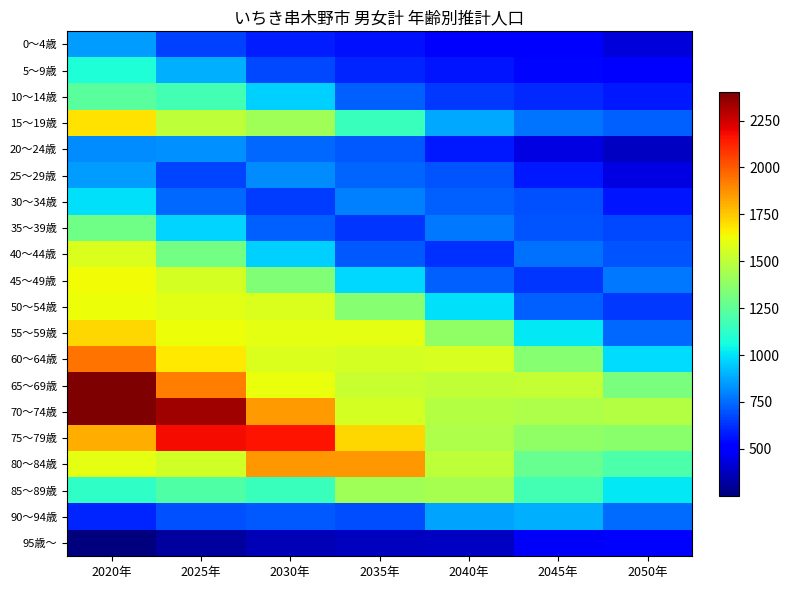

At which category does the chart reach its peak across all series?

2020年